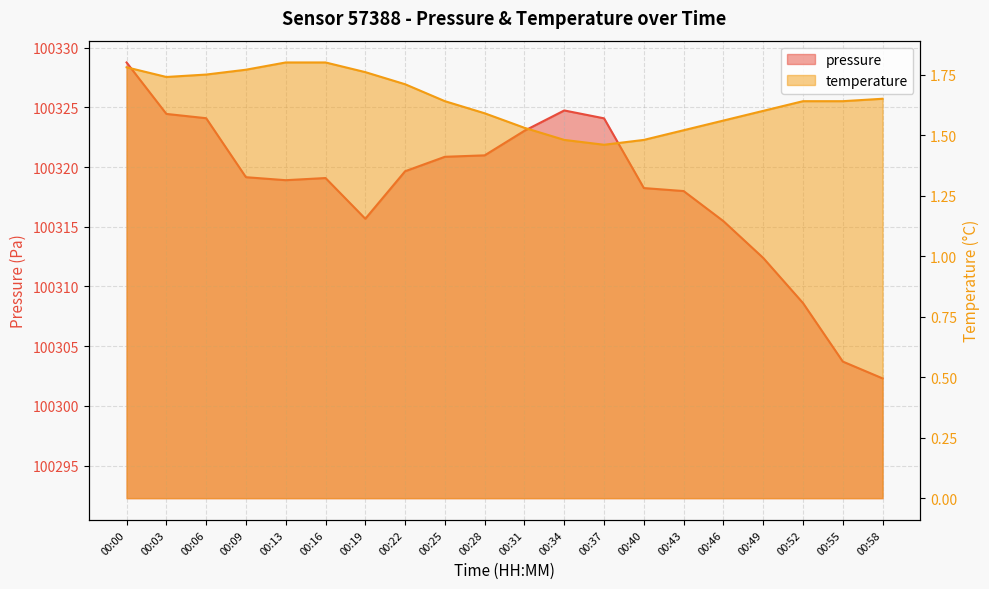

Which series has the widest spread of values?

pressure